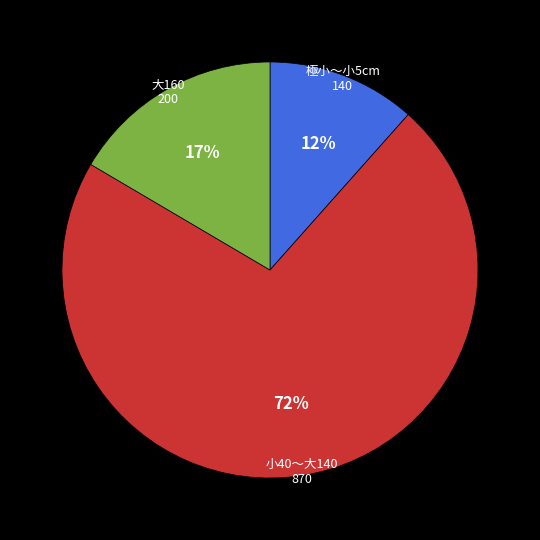

What is the majority slice?

小40〜大140